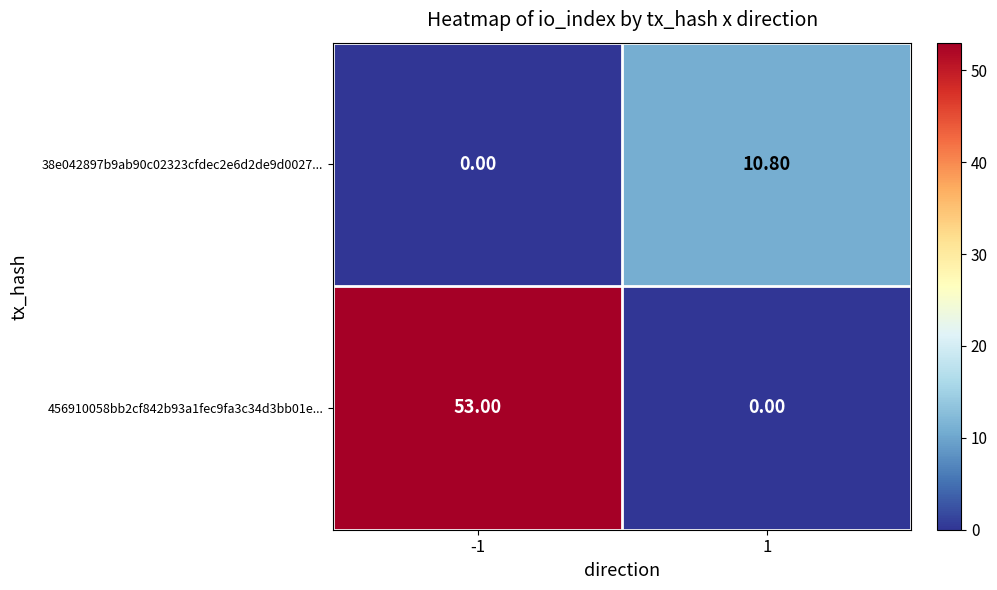

List the labels in order of 38e042897b9ab90c02323cfdec2e6d2de9d0027... value, largest first.

1, -1